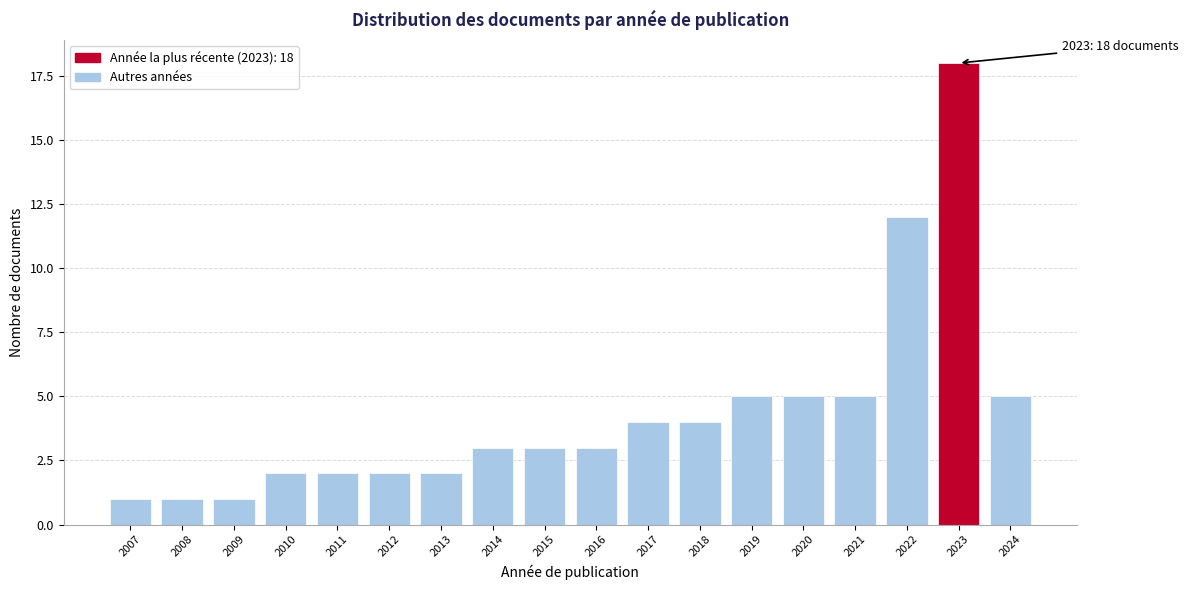

Reading left to right, extract all data points from this chart.

1	1	1	2	2	2	2	3	3	3	4	4	5	5	5	12	18	5